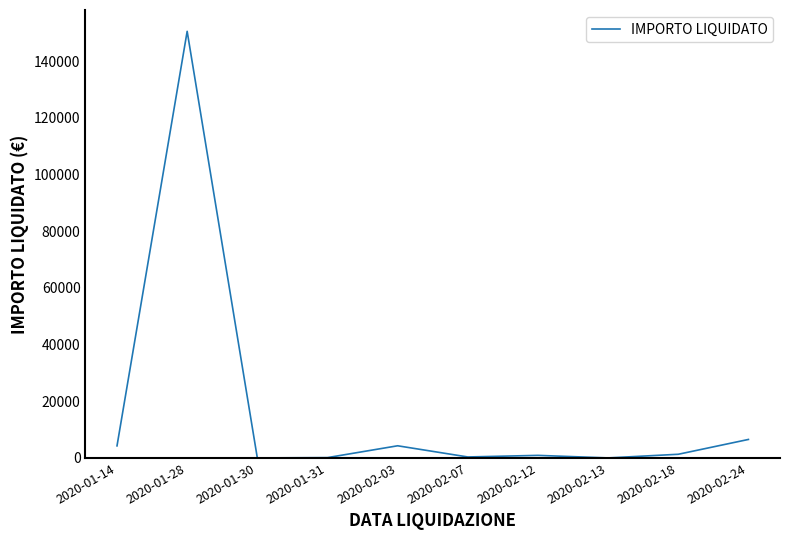

What is the ratio of the value at 2020-02-12 to the value at 2020-01-30?

119.9